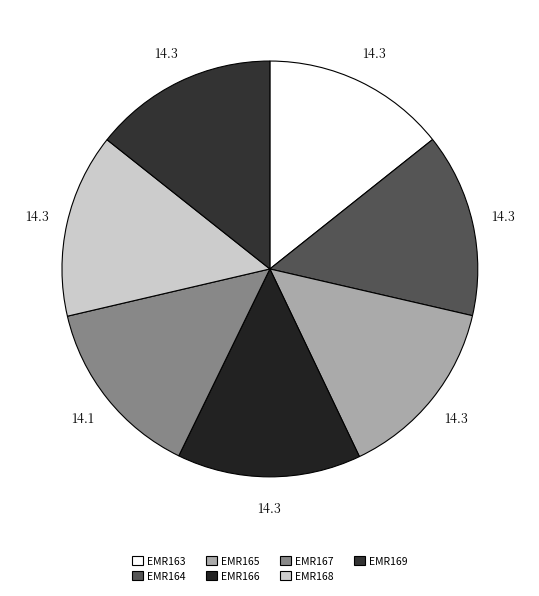

How many slices are in this pie chart?

7